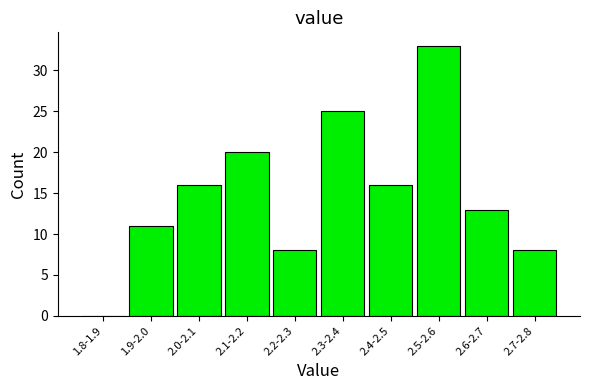

Reading left to right, transcribe all the data shown in this chart.

1.8-1.9=0	1.9-2.0=11	2.0-2.1=16	2.1-2.2=20	2.2-2.3=8	2.3-2.4=25	2.4-2.5=16	2.5-2.6=33	2.6-2.7=13	2.7-2.8=8